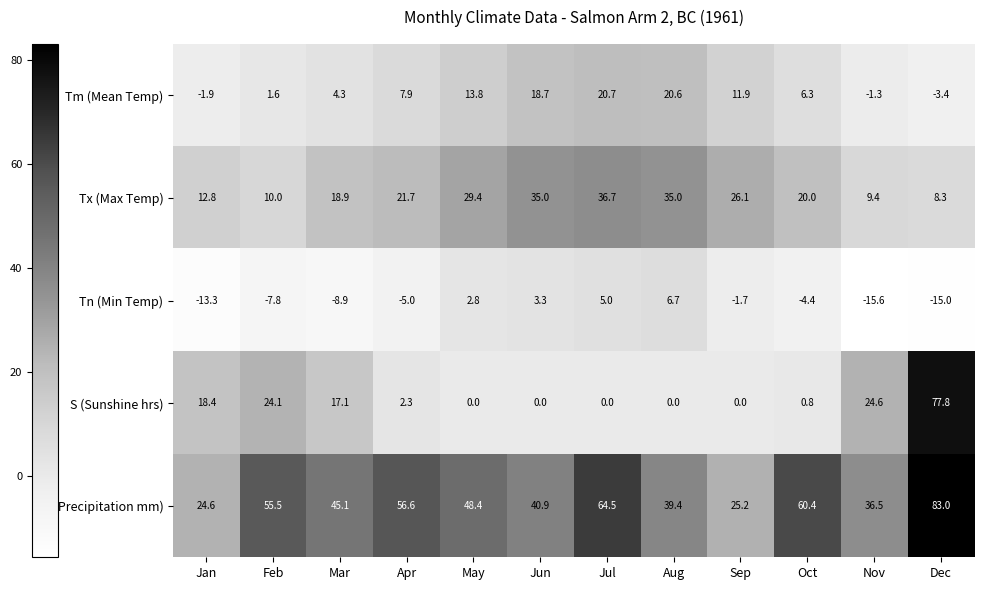

At which label is P (Precipitation mm) closest to 53?

Feb